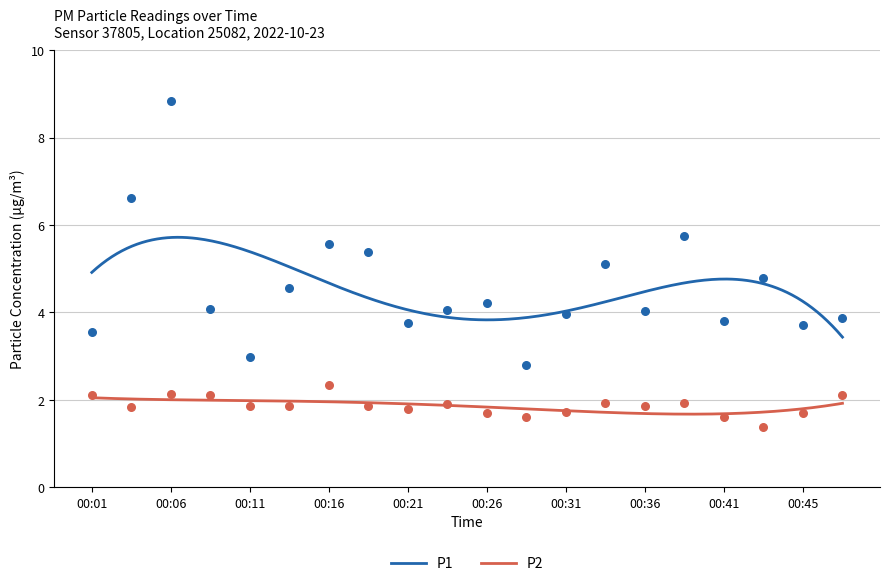

At how many categories does at least one series exceed 1?

20